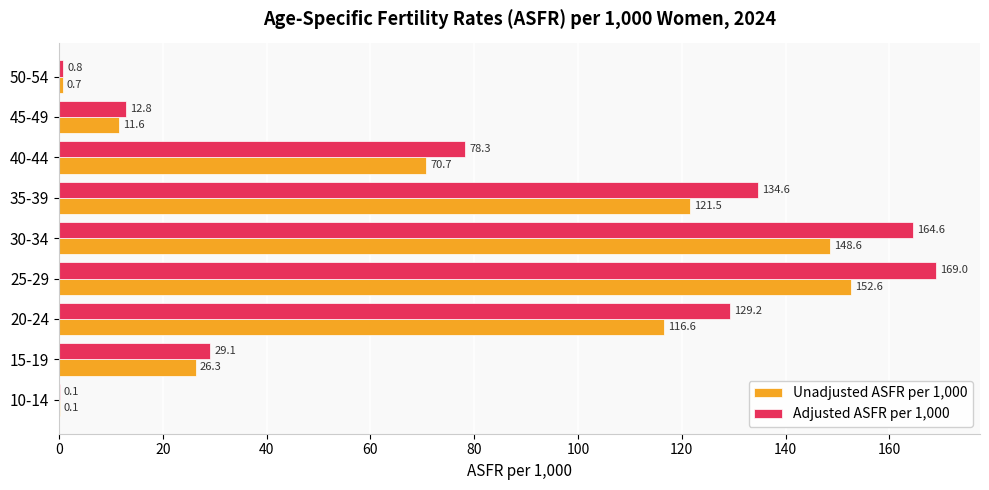

Where is Unadjusted ASFR per 1,000 nearest to the value 76?

40-44